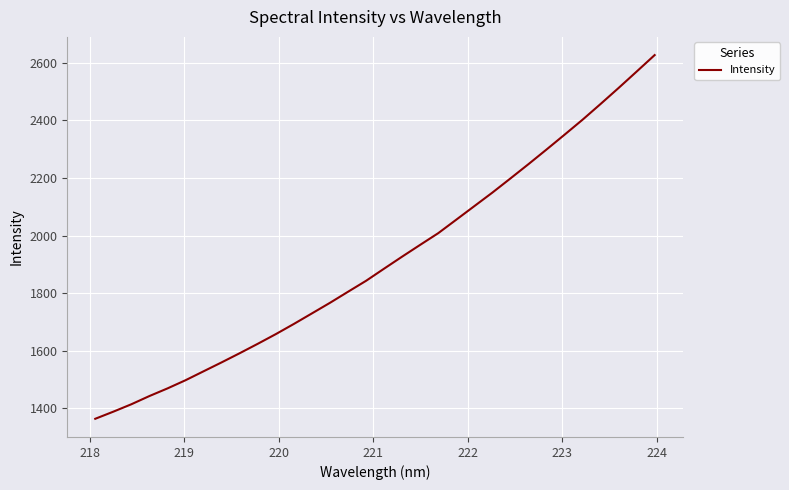

What is the difference between the maximum and minimum values?

1264.2